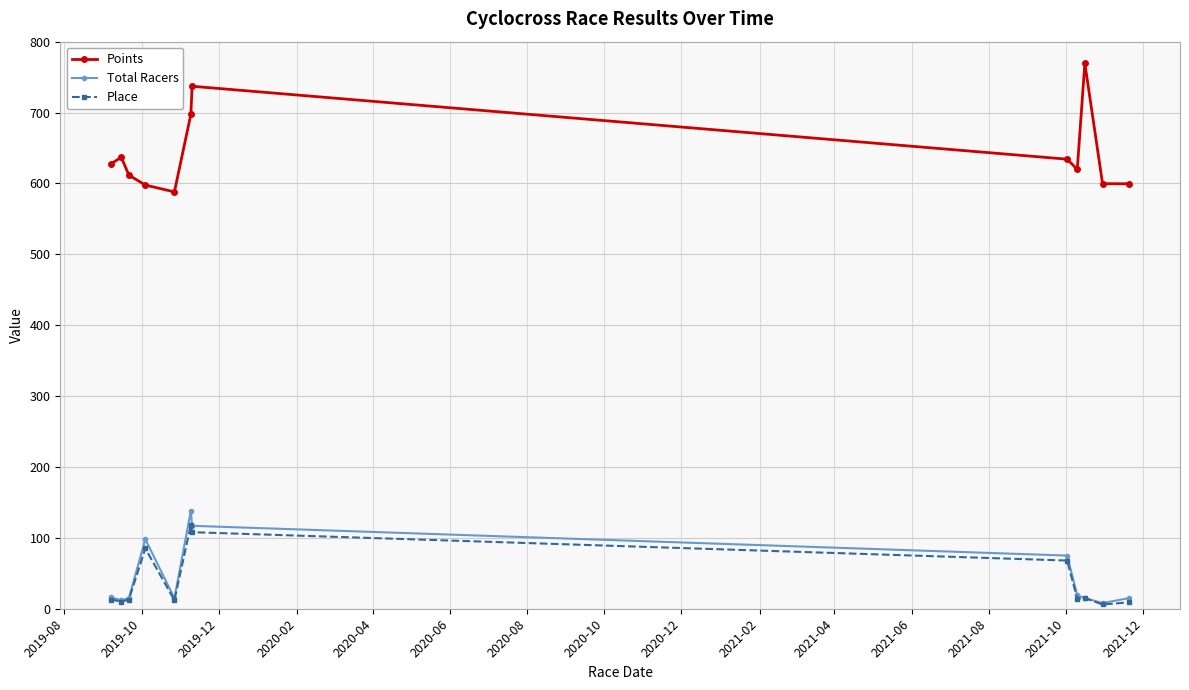

What is the greatest value displayed?

769.5